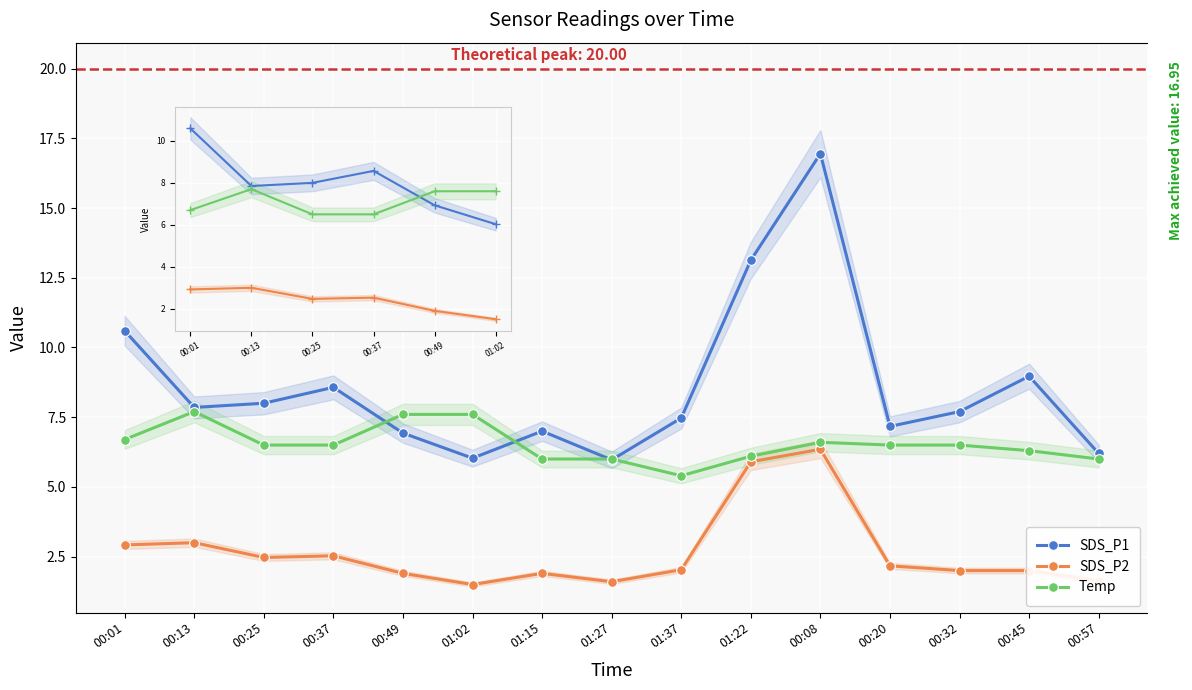

What is the minimum value for SDS_P1?

6.0